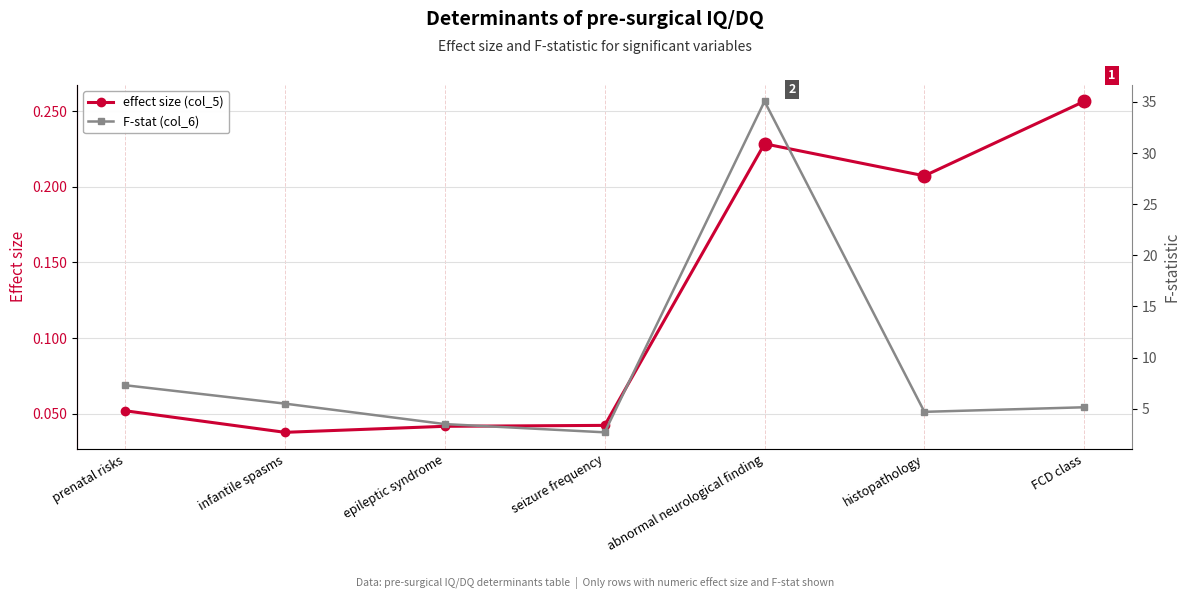

Where is effect size (col_5) nearest to the value 0?

infantile spasms